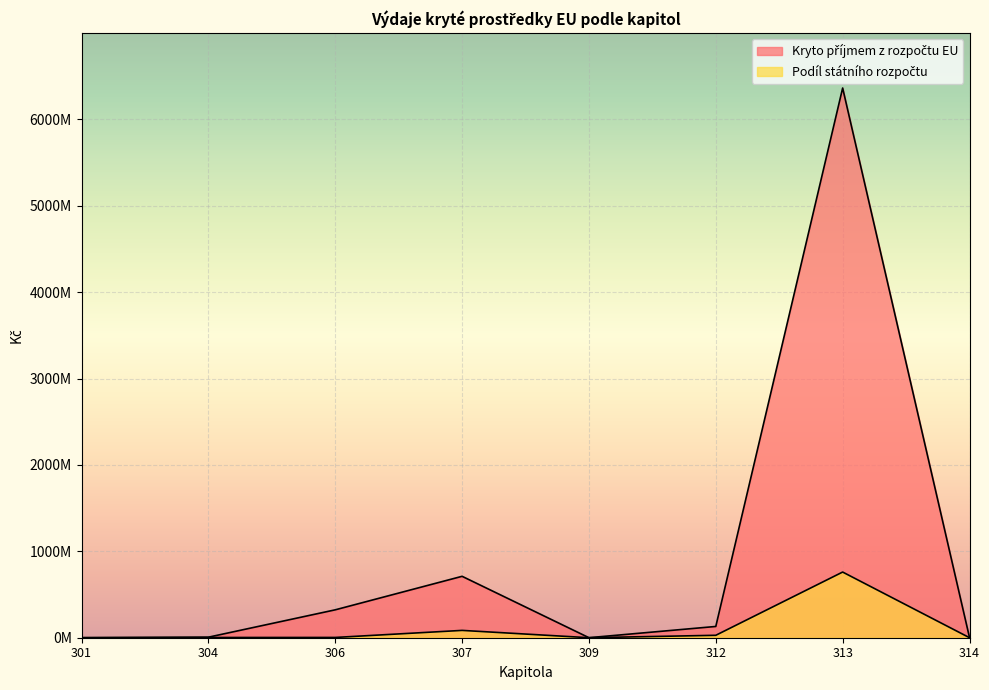

Reading left to right, what are all the values shown in this chart?

Kryto příjmem z rozpočtu EU: 301=776855	304=6197877	306=322792700	307=710740856	309=325125	312=130352488	313=6361804404	314=2515695
Podíl státního rozpočtu: 301=0	304=2723908	306=3078000	307=84781404	309=57375	312=28056864	313=760024684	314=257405